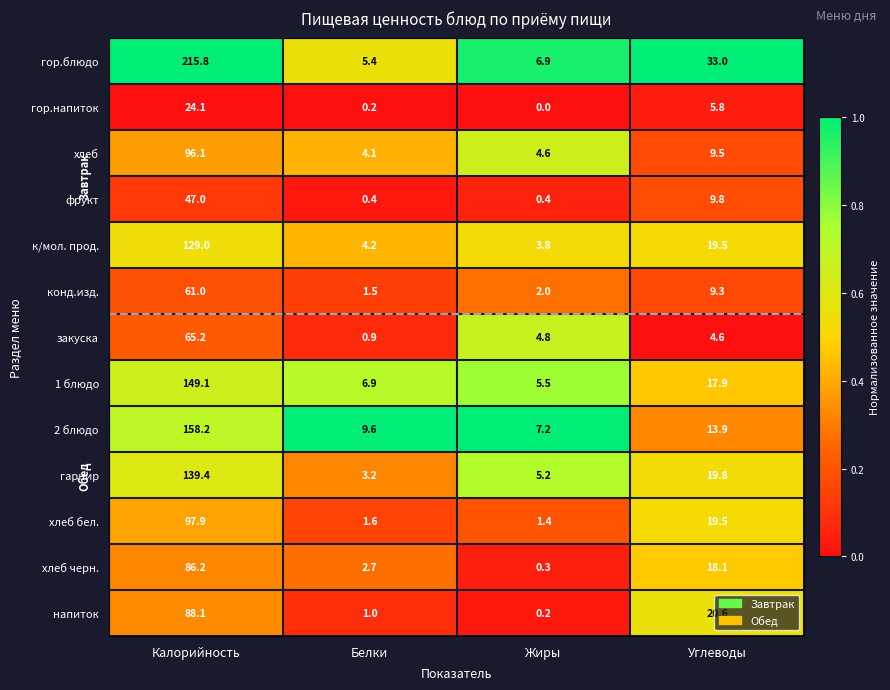

Which series has the largest range (max minus min)?

гор.блюдо